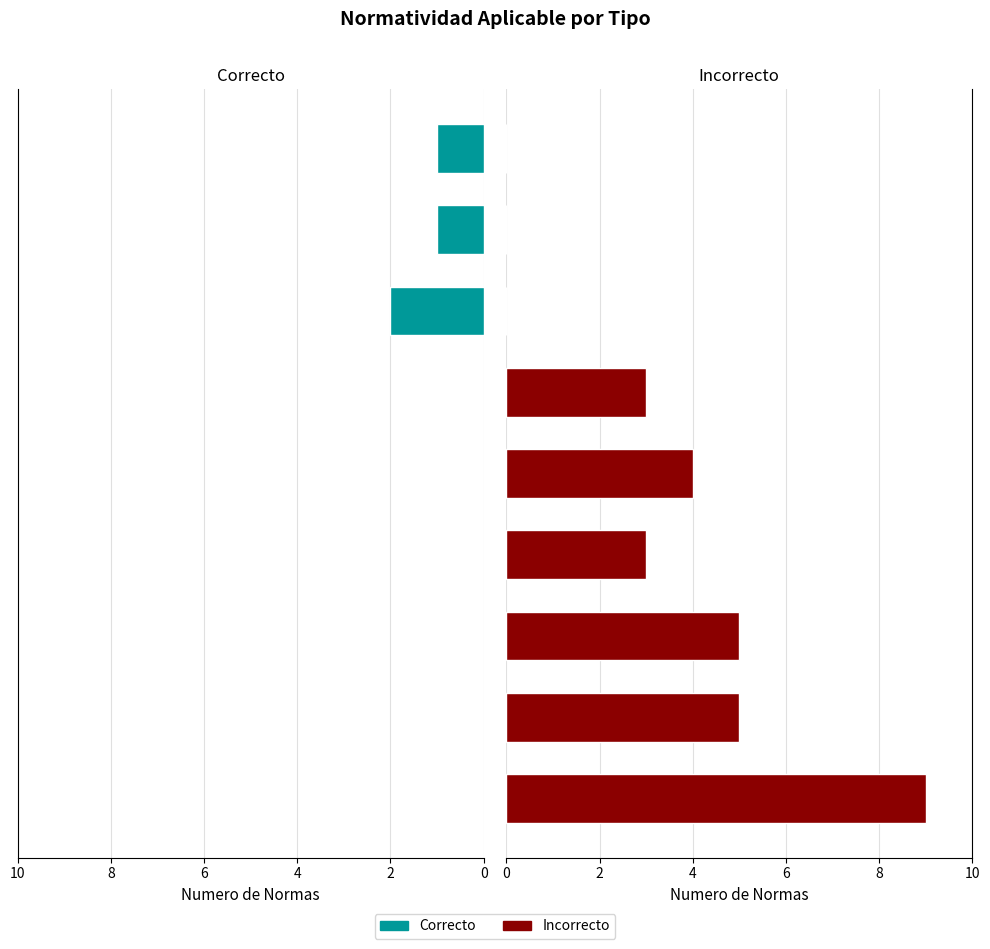

Is it true that Incorrecto equals 3 at 6?

True